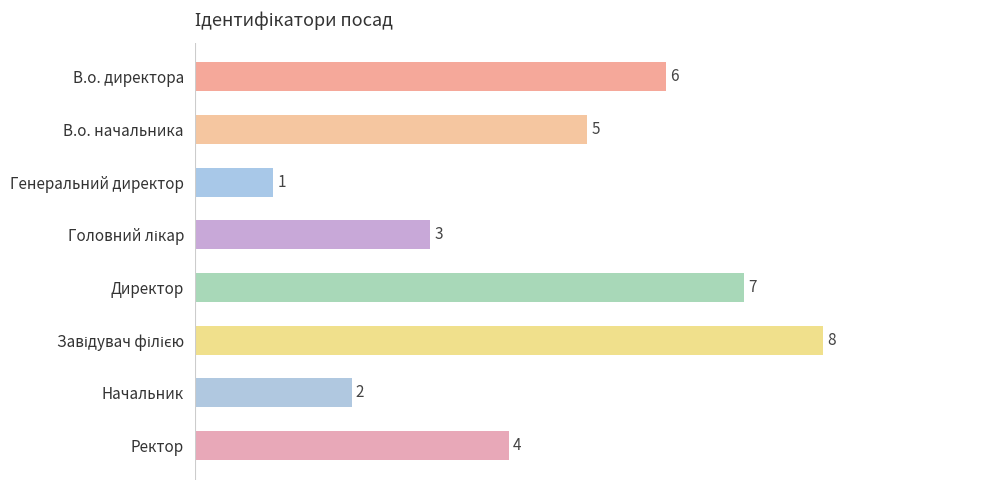

What is the difference between the maximum and minimum values?

7